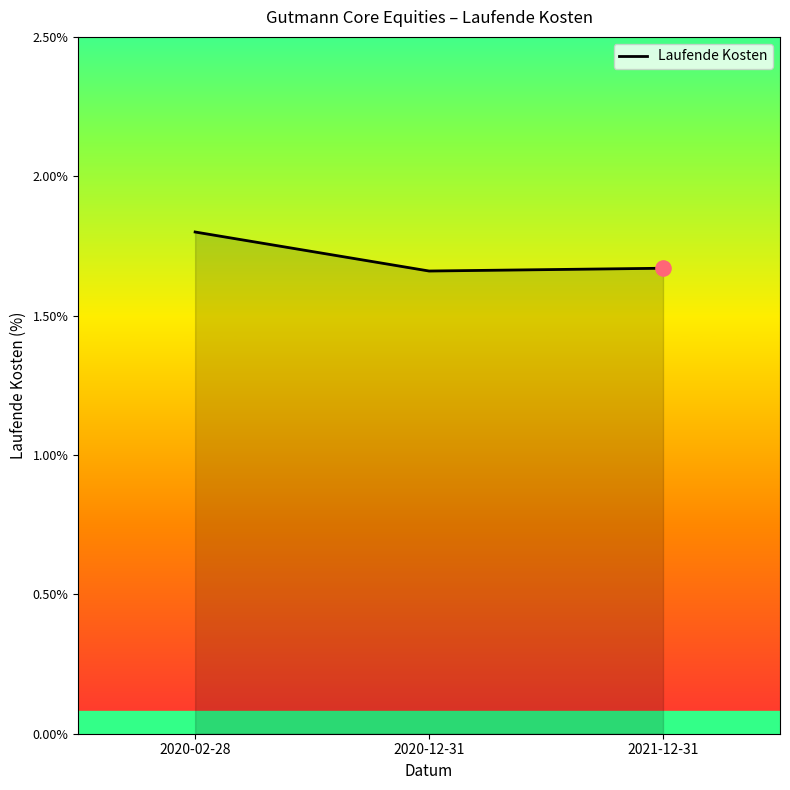

Which has a higher value, 2020-02-28 or 2020-12-31?

2020-02-28